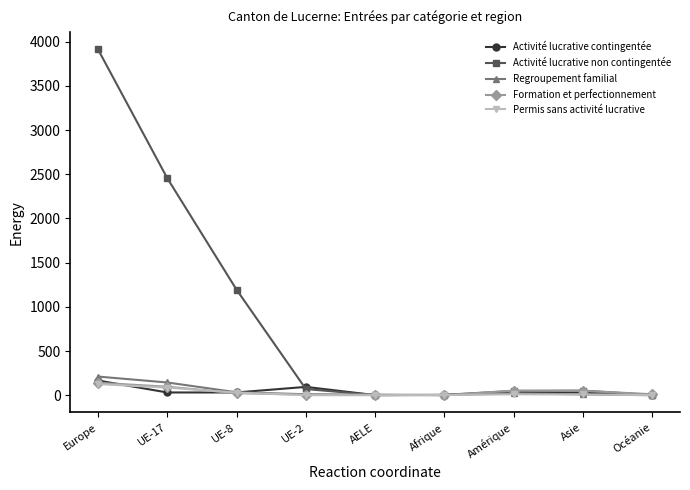

What is the label of the 2nd point from the left?

UE-17